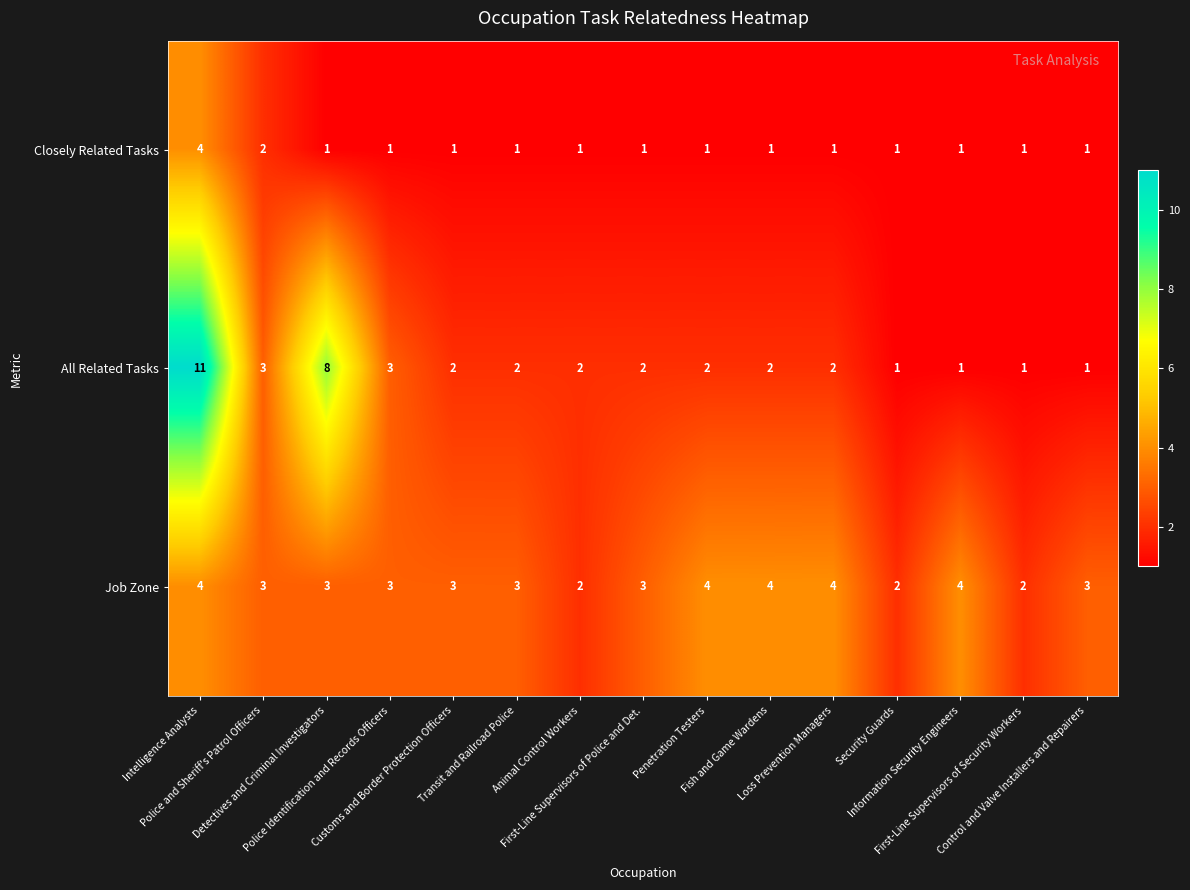

What is the sum of all Job Zone values?

47